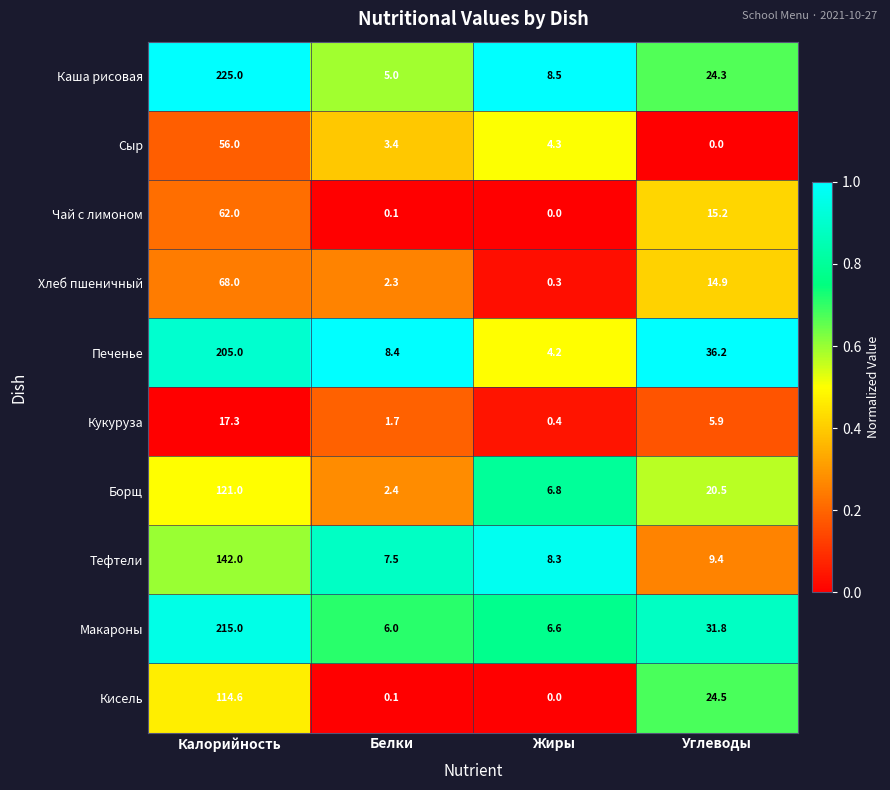

Rank the series at Калорийность from highest to lowest value.

Каша рисовая, Макароны, Печенье, Тефтели, Борщ, Кисель, Хлеб пшеничный, Чай с лимоном, Сыр, Кукуруза